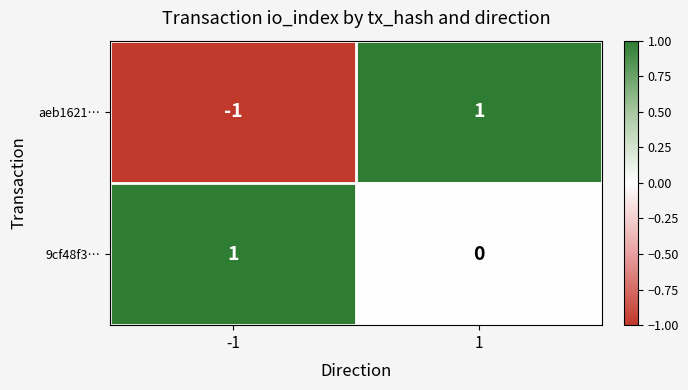

Which series has the largest total across all categories?

9cf48f3…